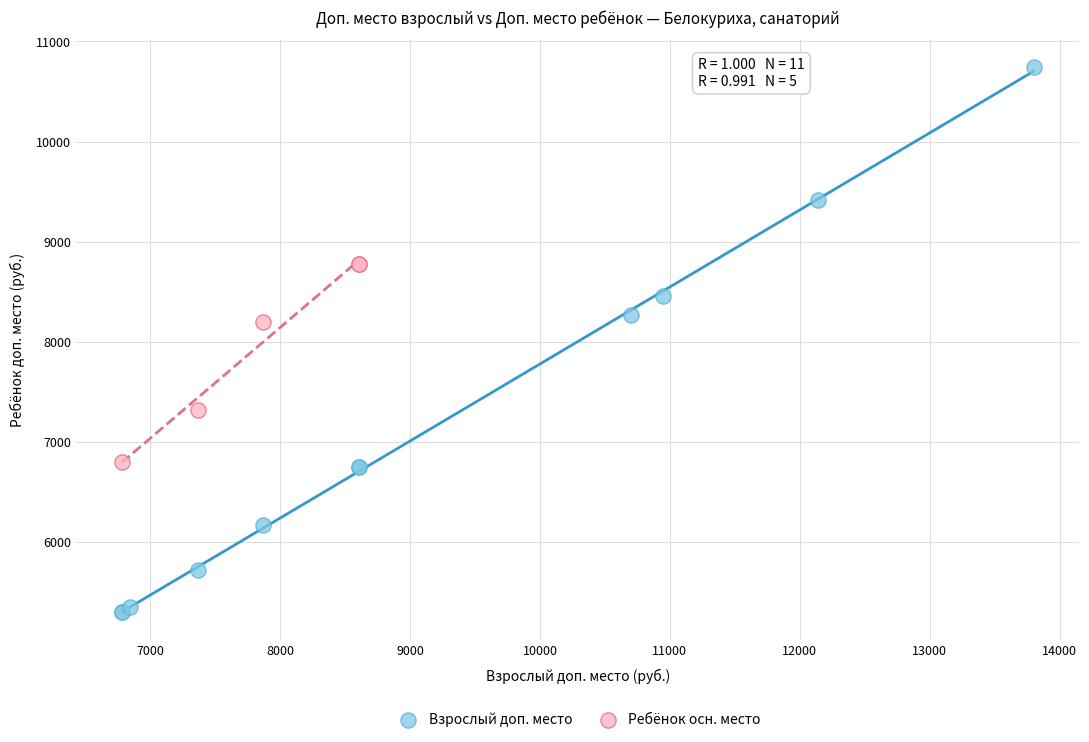

Which series has the widest spread of Y values?

Взрослый доп. место